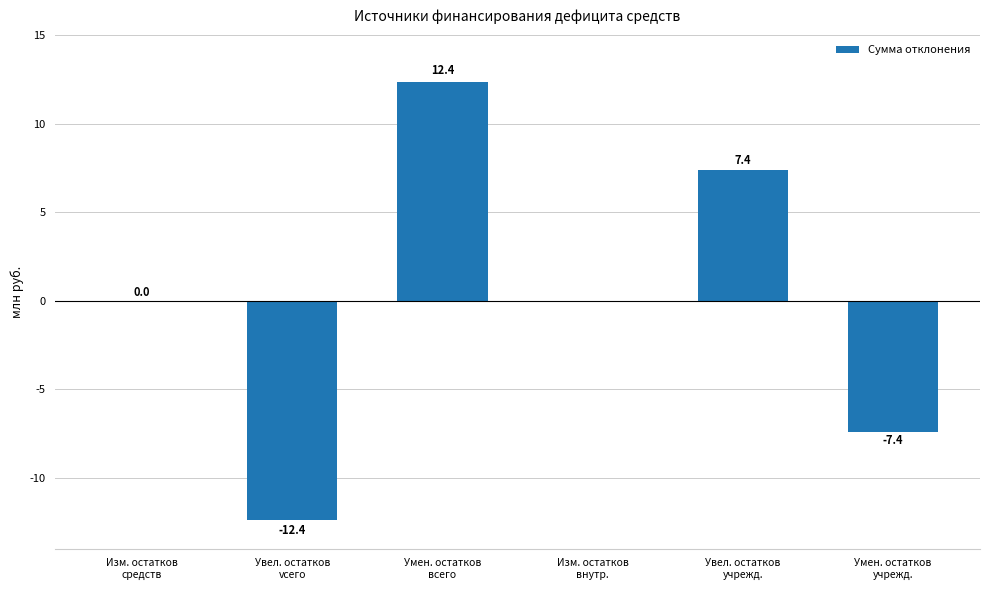

Which label corresponds to the largest value in the chart?

Умен. остатков
всего